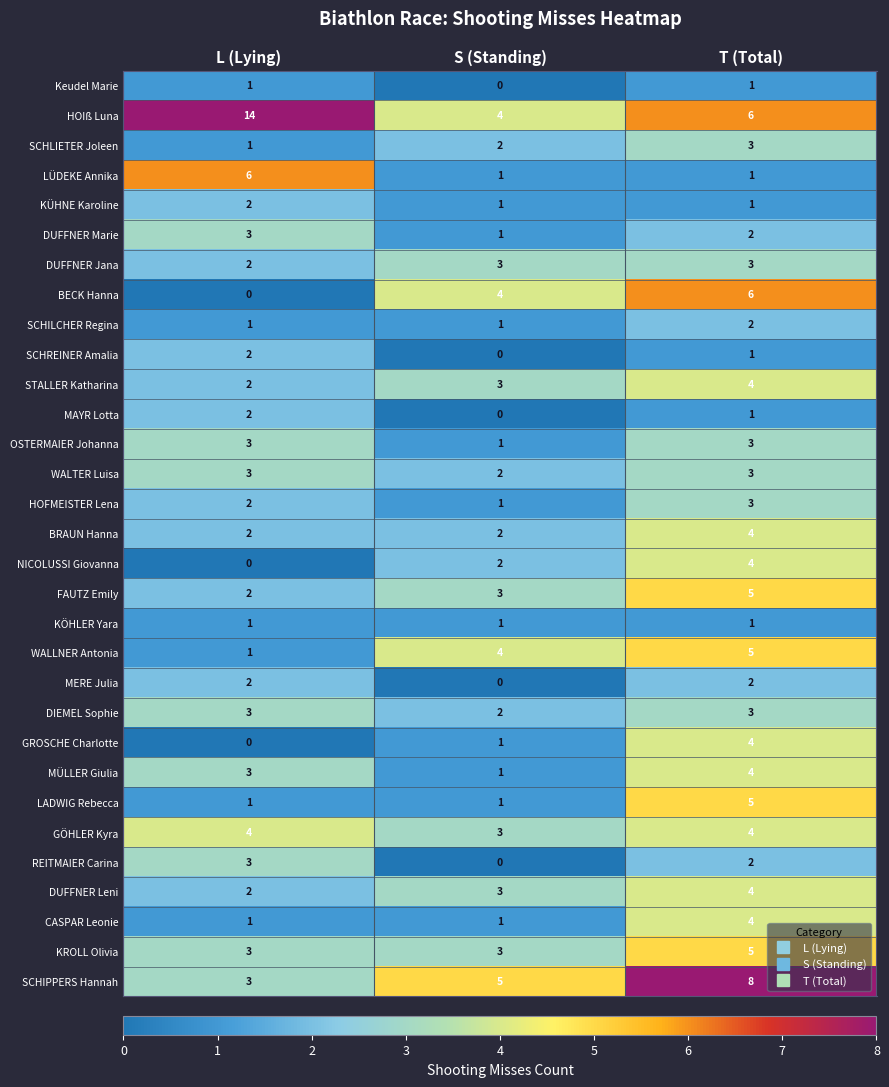

How many MÜLLER Giulia values are between 1 and 4?

3